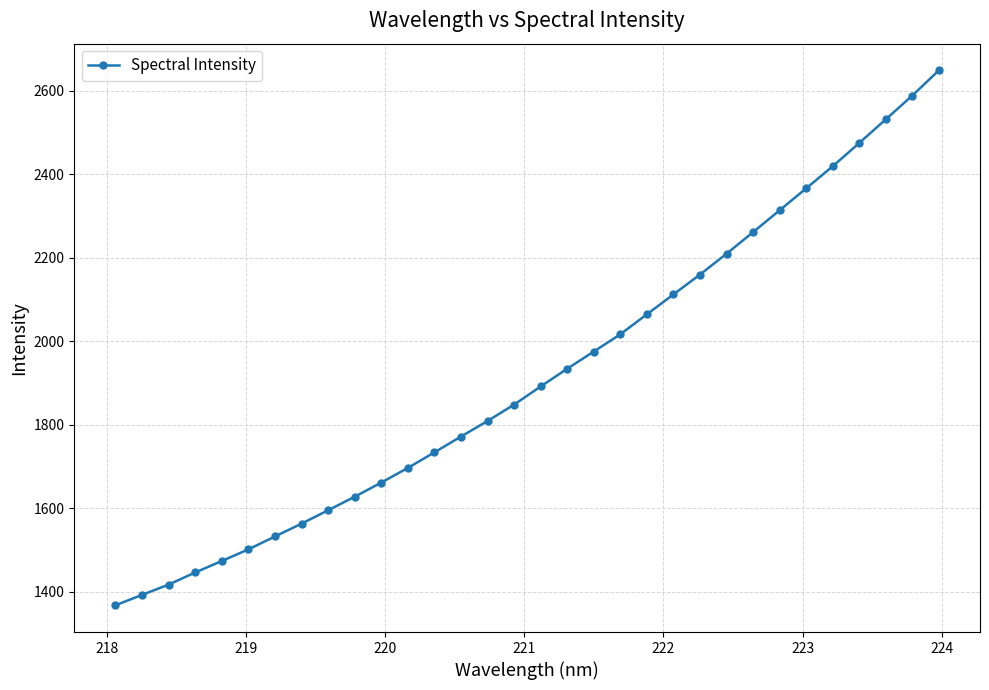

What is the minimum value shown in the chart?

1367.0